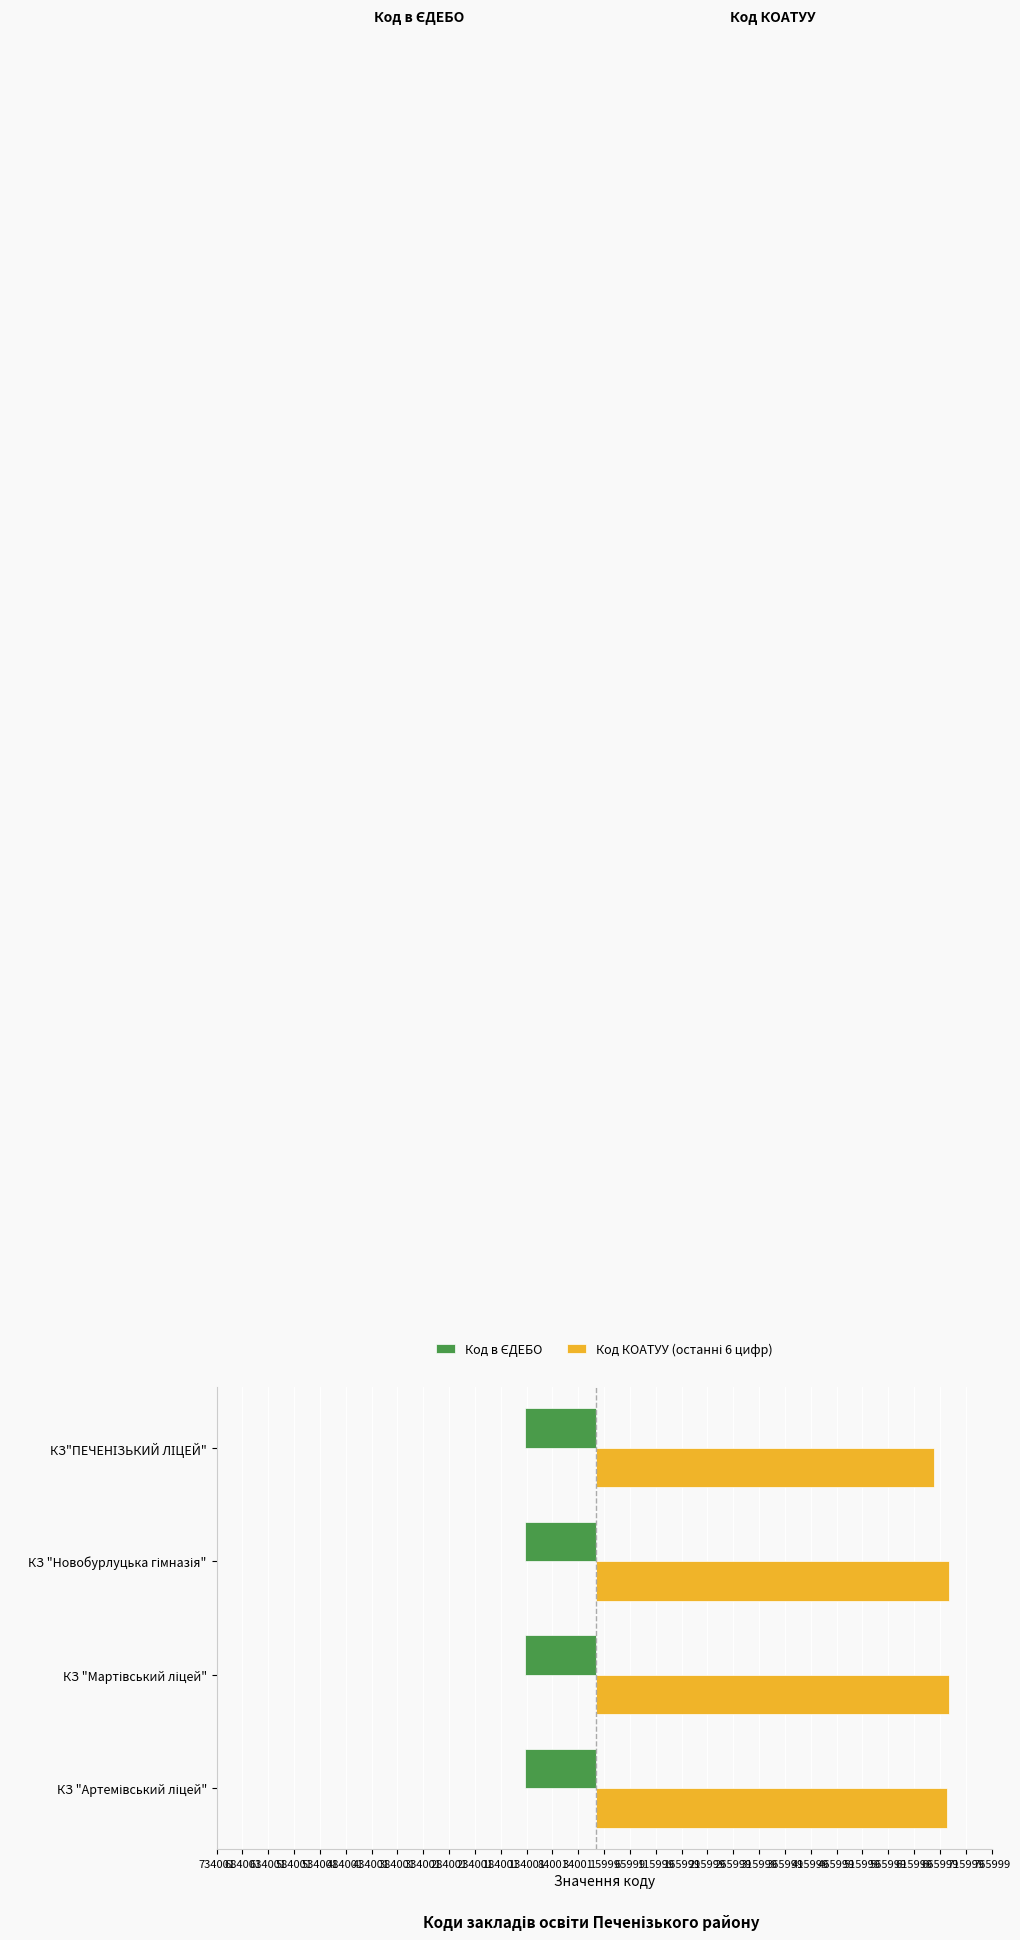

How many series are shown in this chart?

2